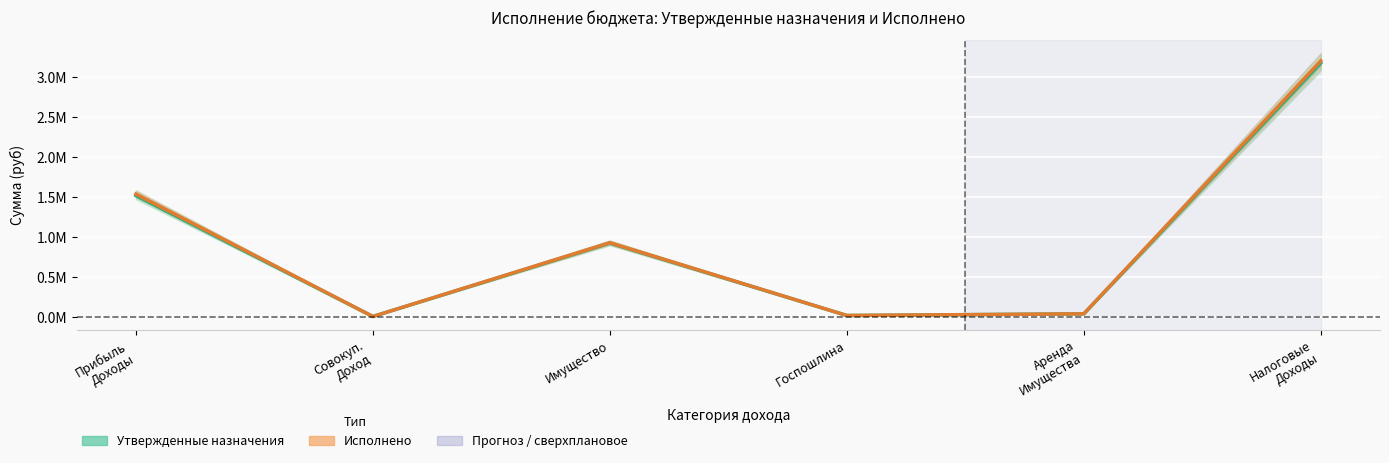

Is the value of Исполнено at Имущество greater than the value of Утвержденные назначения at Имущество?

Yes